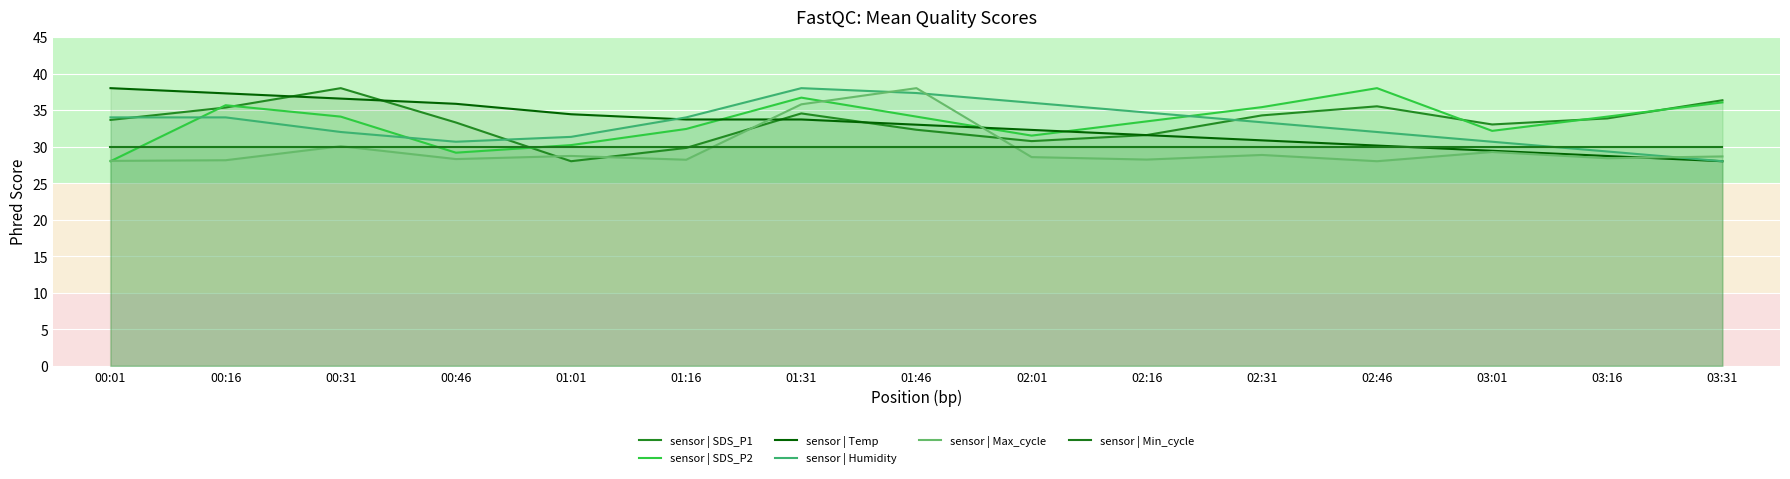

What is the value of the sensor | Max_cycle point at the 1st from the left?

28.0